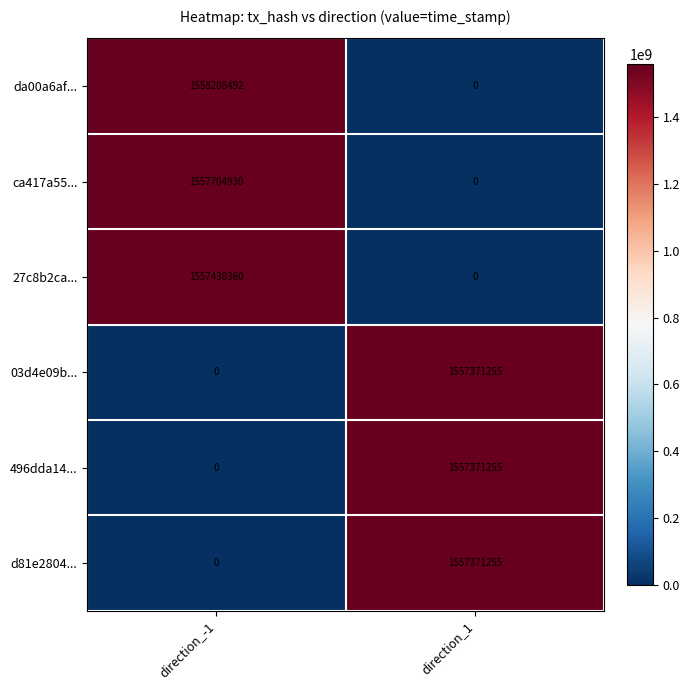

Which series has the largest total across all categories?

da00a6af...